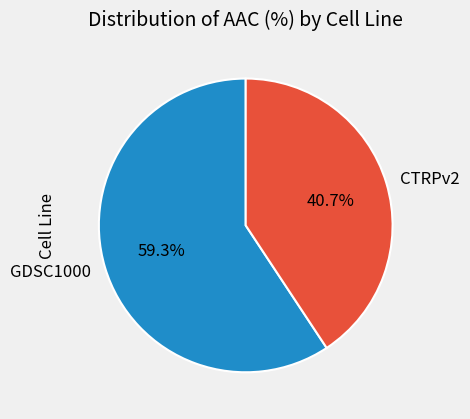

True or false: GDSC1000 accounts for 66% of the total.

False